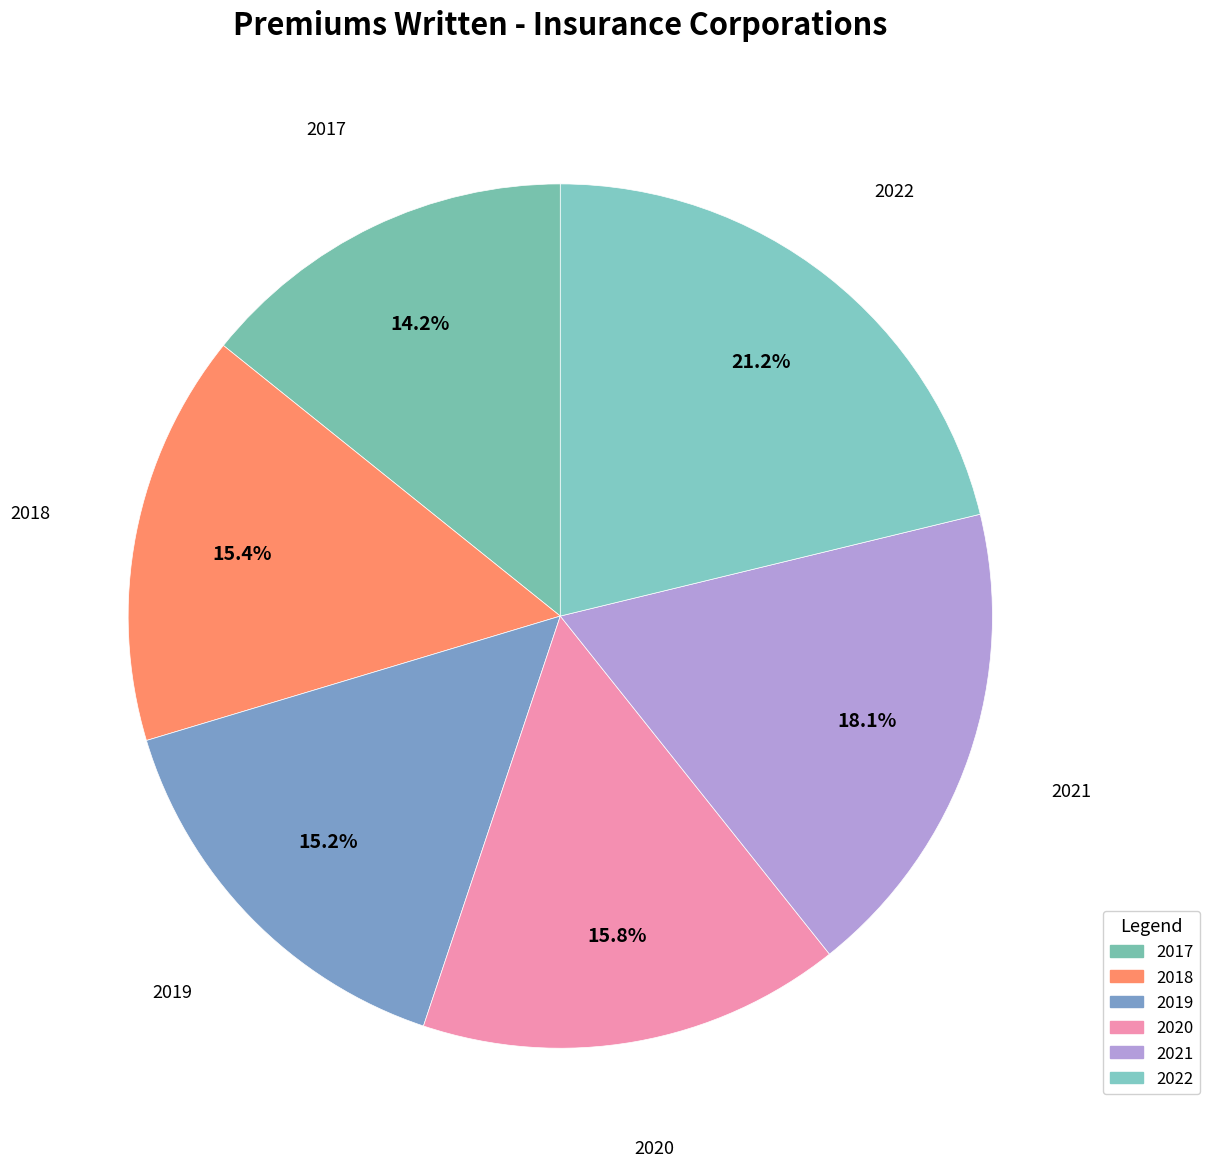

What is the largest slice in the pie chart?

2022